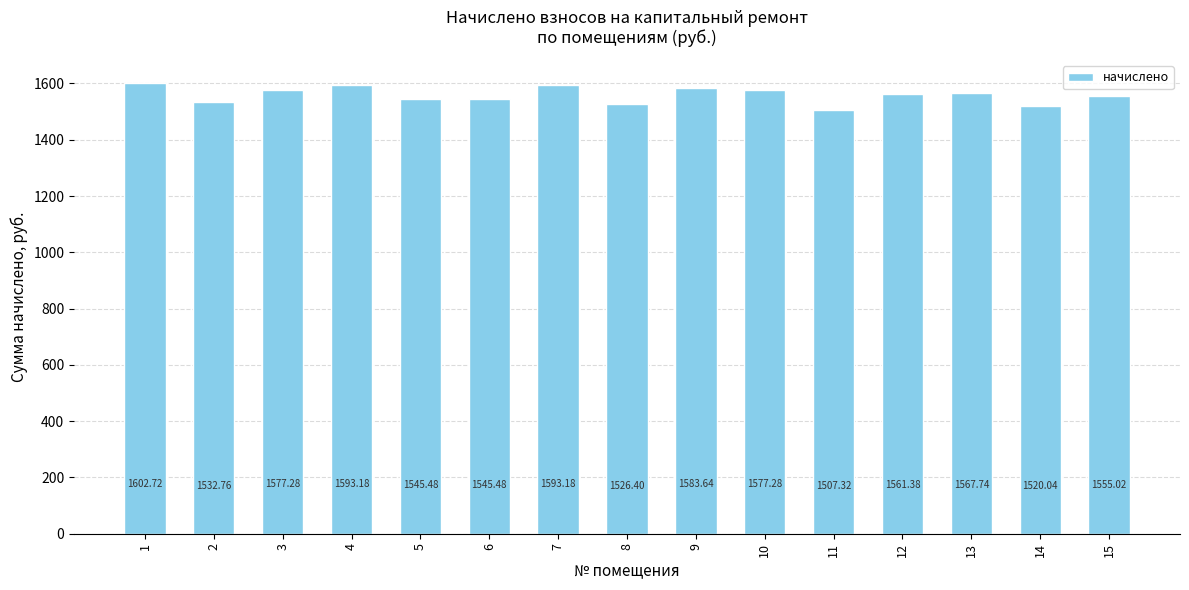

What is the sum of the values at 6 and 1?

3148.2